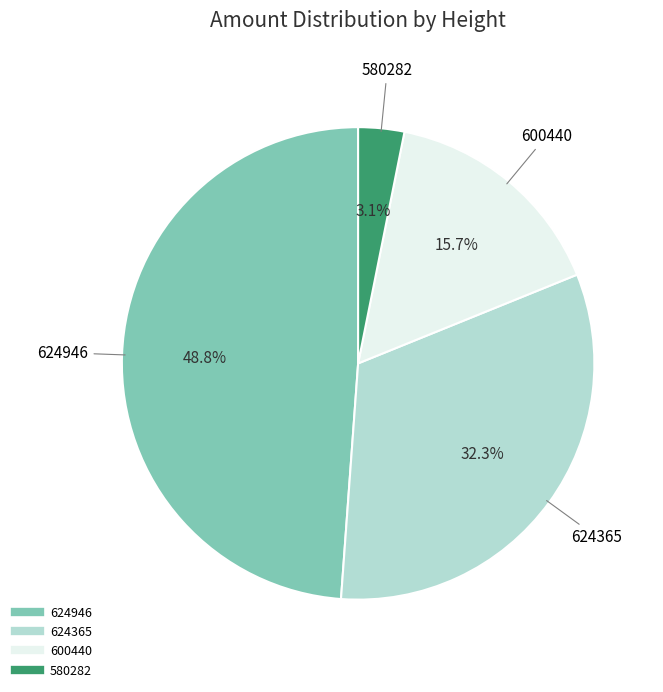

Is 624946 the majority of the pie?

No